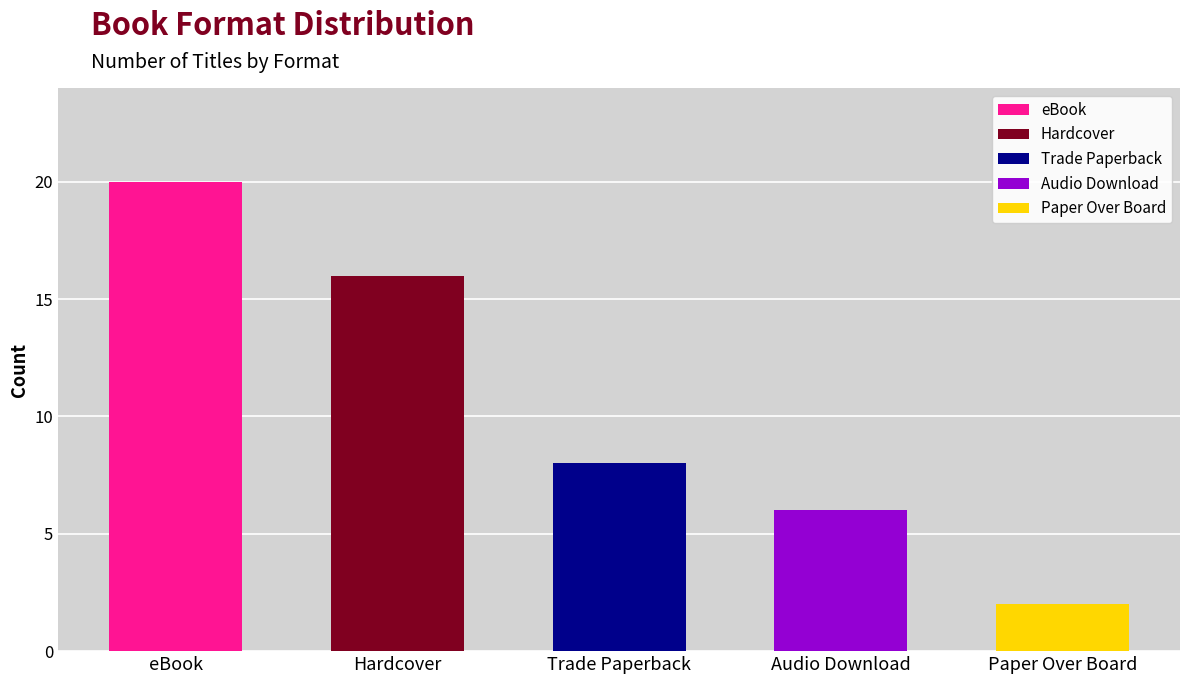

At which category does the chart reach its peak across all series?

eBook